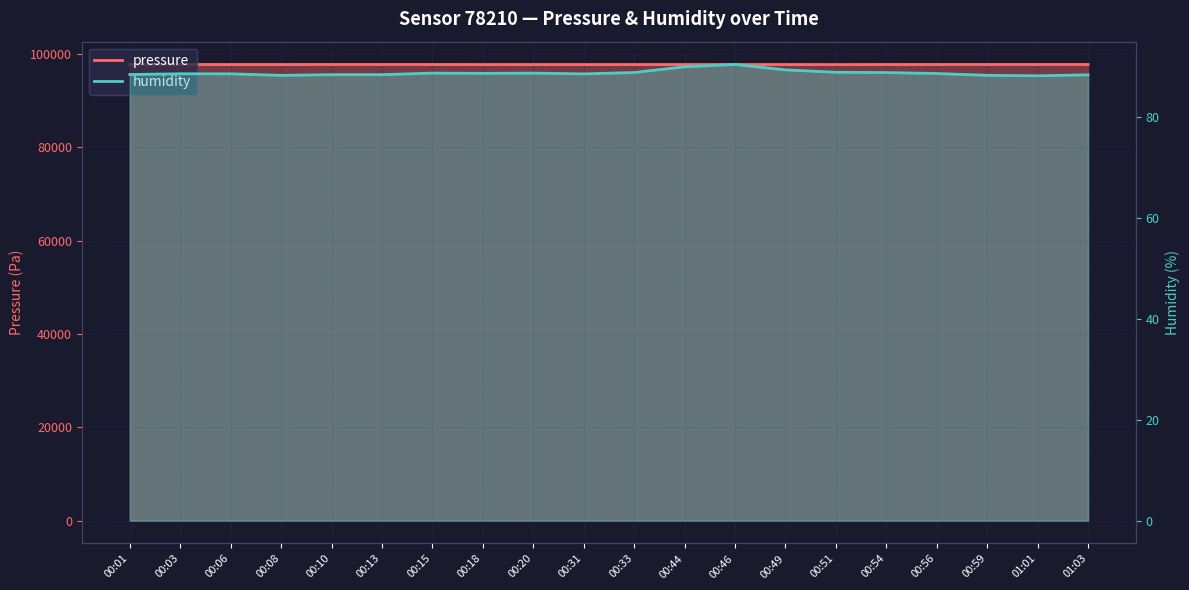

What is the spread (max minus min) of values at 00:03?

97668.1